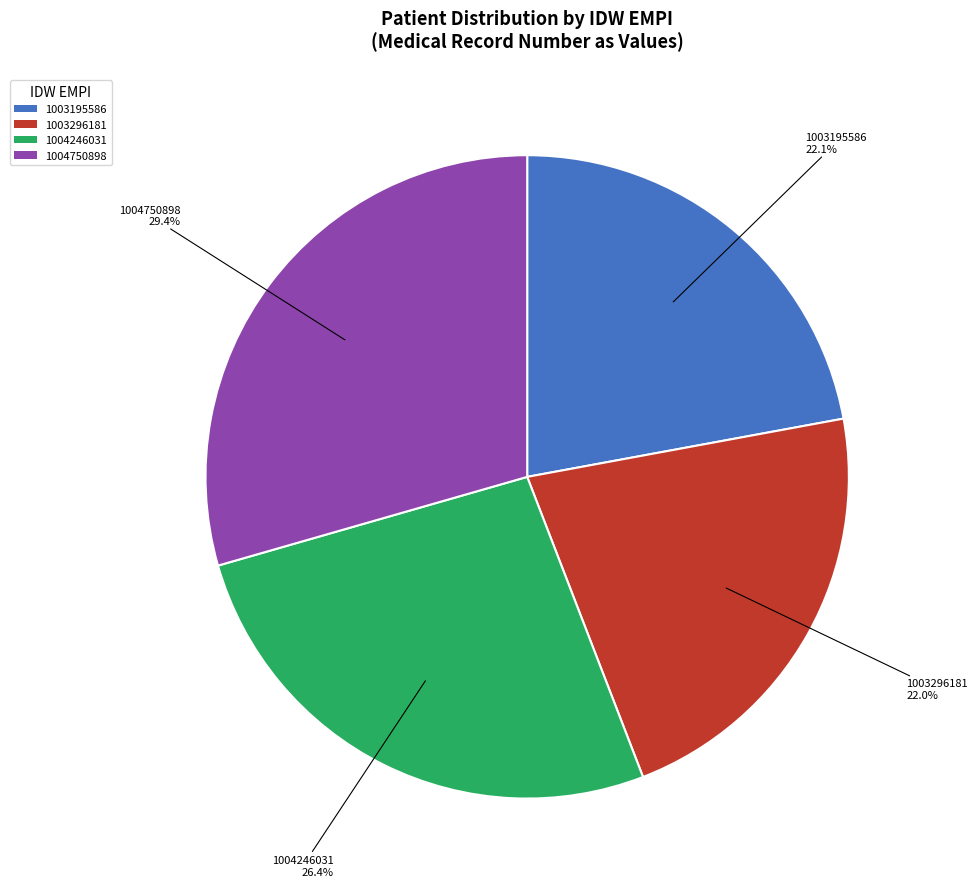

What percentage is the 1004750898 slice, to the nearest percent?

29%